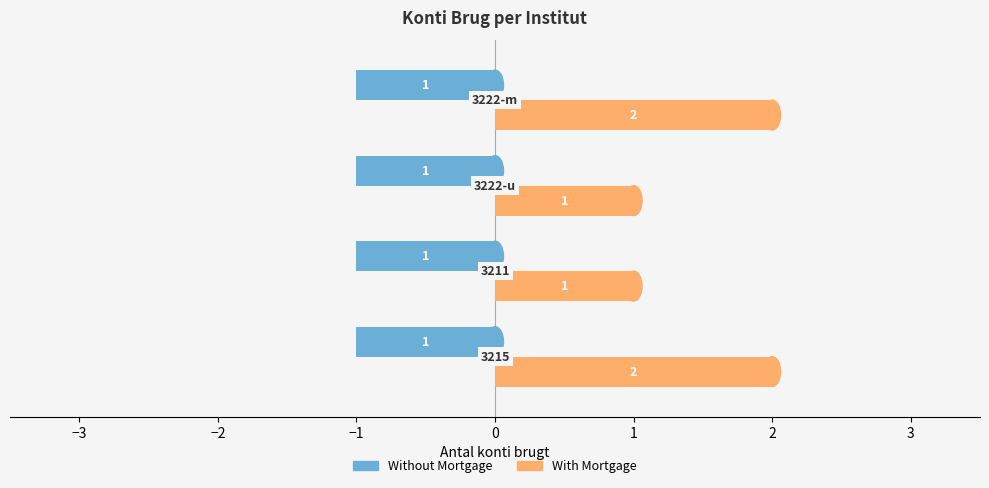

Rank the series by their average value, from lowest to highest.

Without Mortgage, With Mortgage